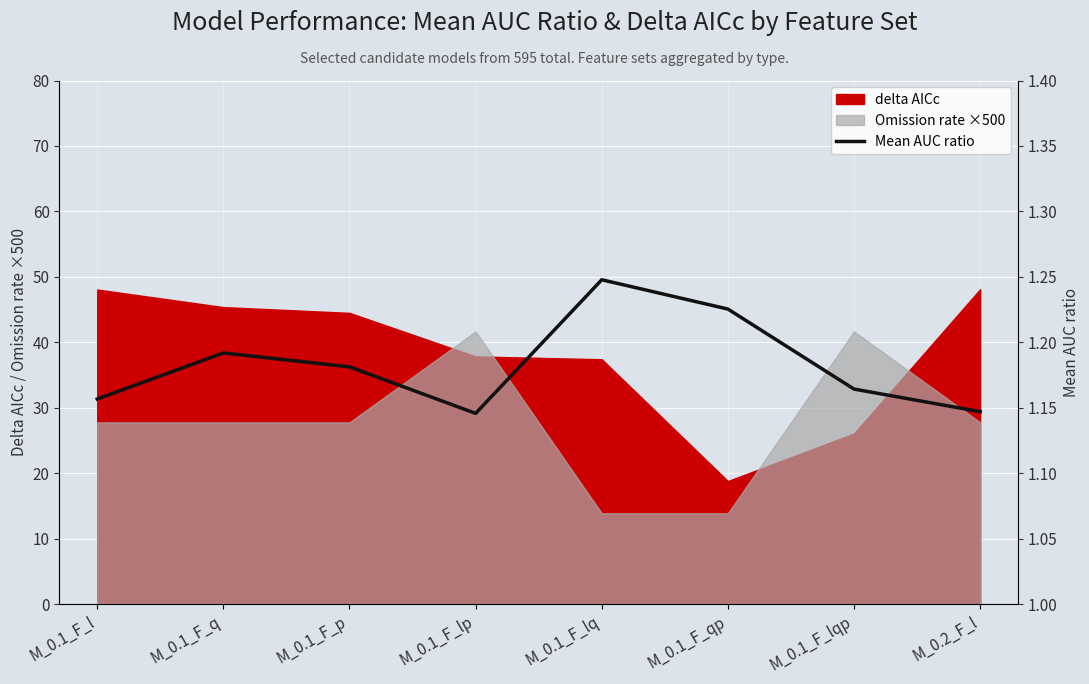

What is the sum of all values?

9.5